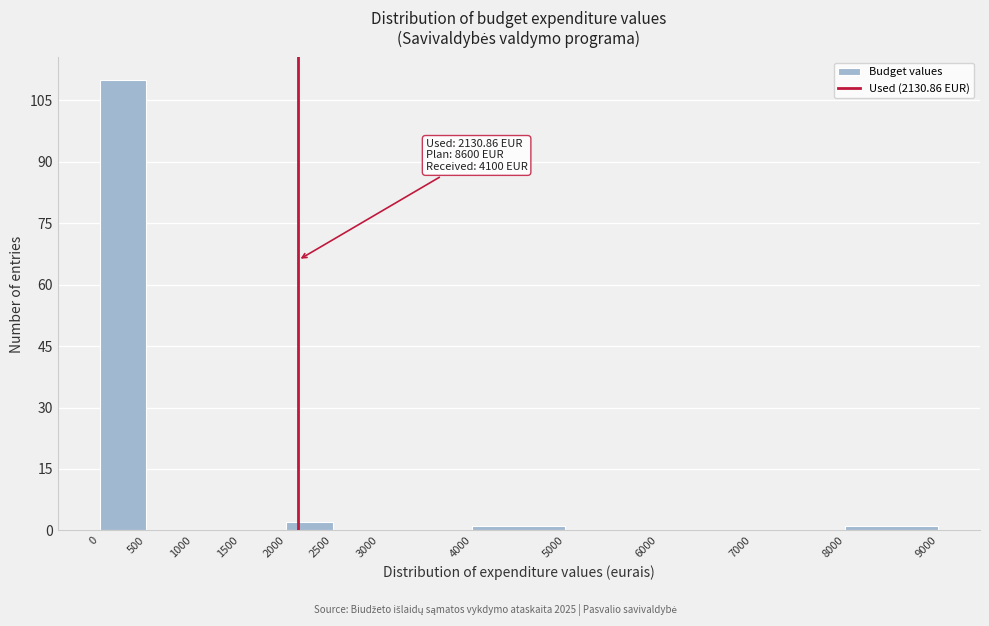

Over which range of the x-axis is the bar tallest?

0 to 500